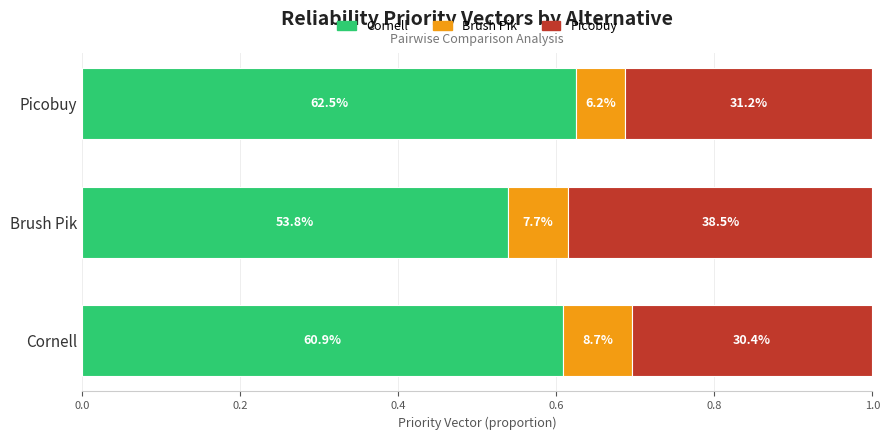

What are all the series names shown in the legend?

Cornell, Brush Pik, Picobuy